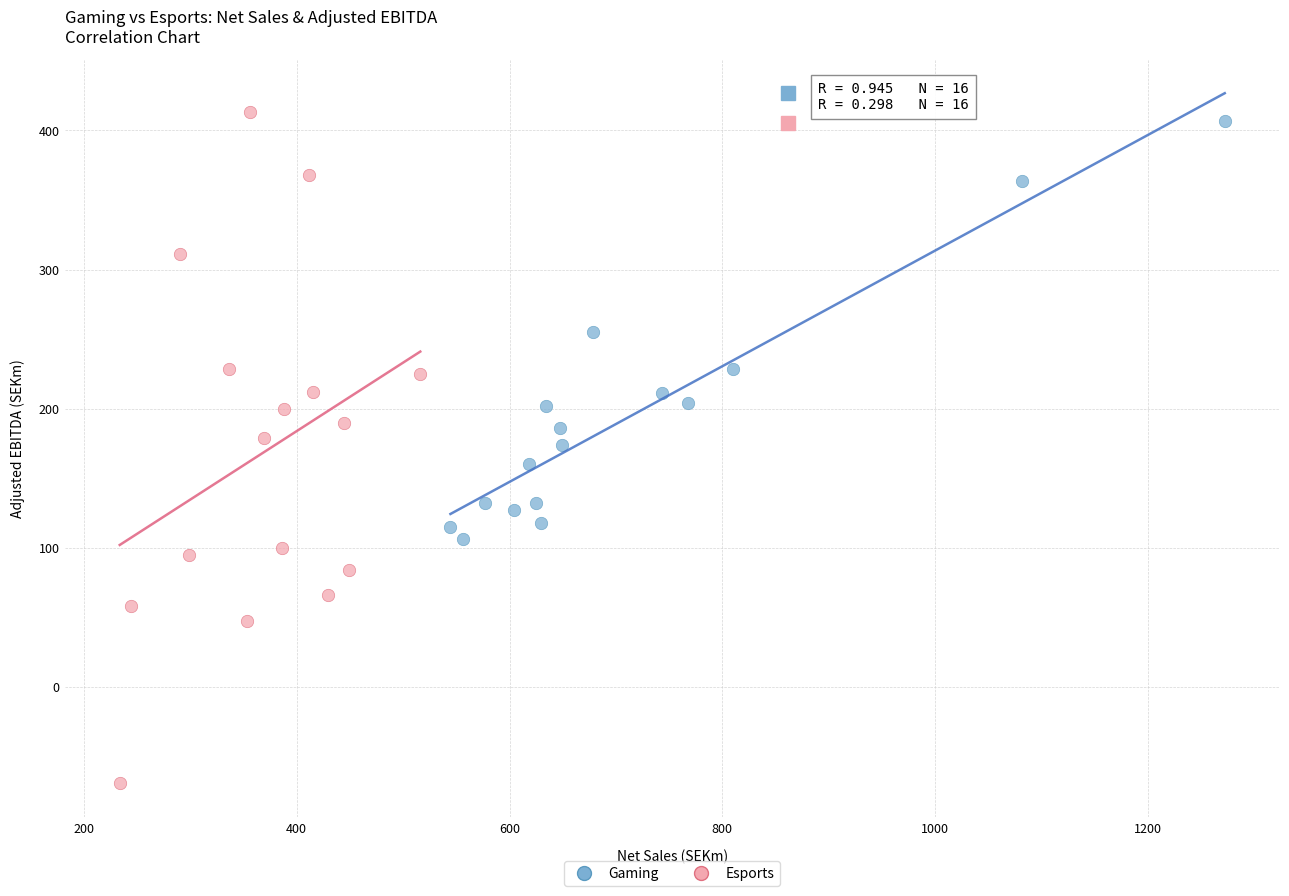

Which series reaches the minimum Y coordinate?

Esports